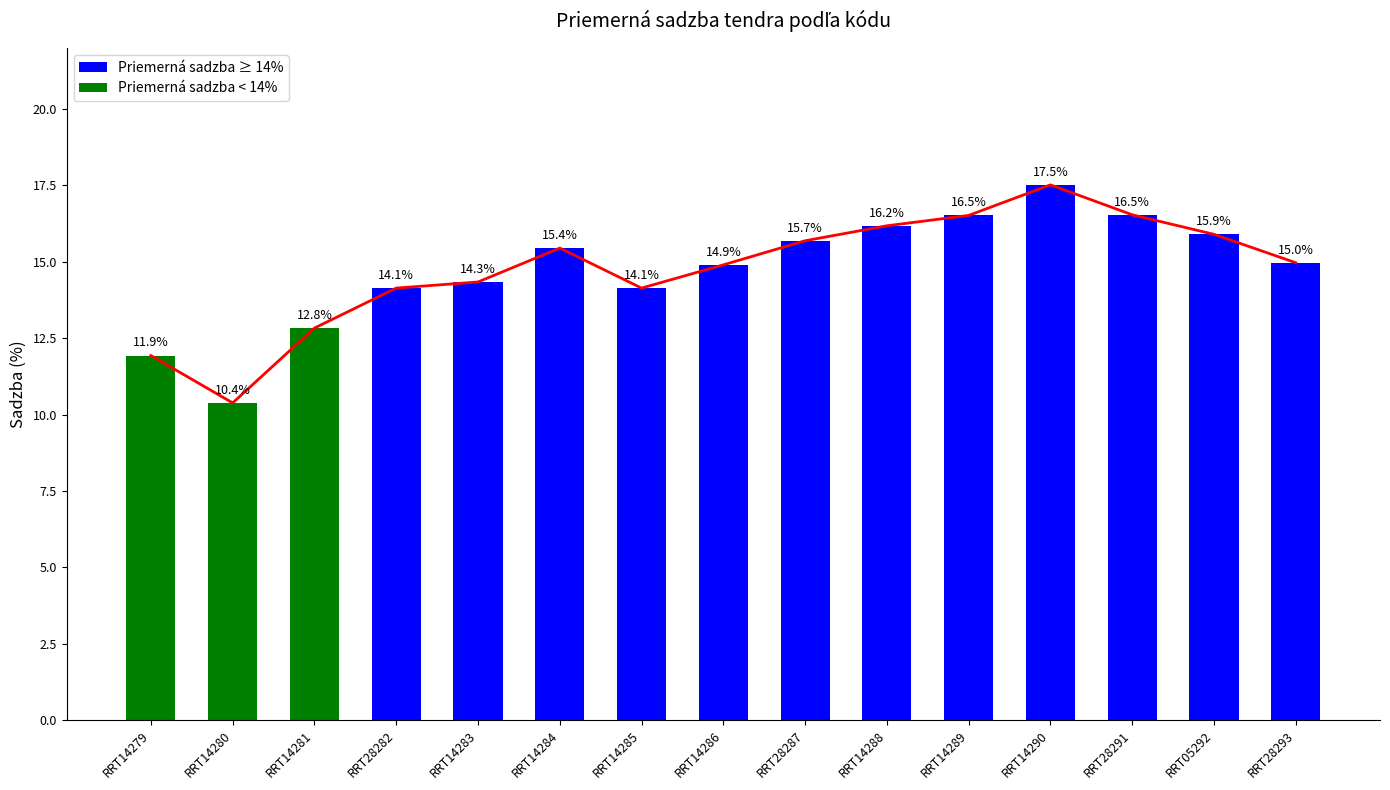

Reading right to left, list all the values displayed in this chart.

RRT28293=15.0	RRT05292=15.9	RRT28291=16.5	RRT14290=17.5	RRT14289=16.5	RRT14288=16.2	RRT28287=15.7	RRT14286=14.9	RRT14285=14.1	RRT14284=15.4	RRT14283=14.3	RRT28282=14.1	RRT14281=12.8	RRT14280=10.4	RRT14279=11.9